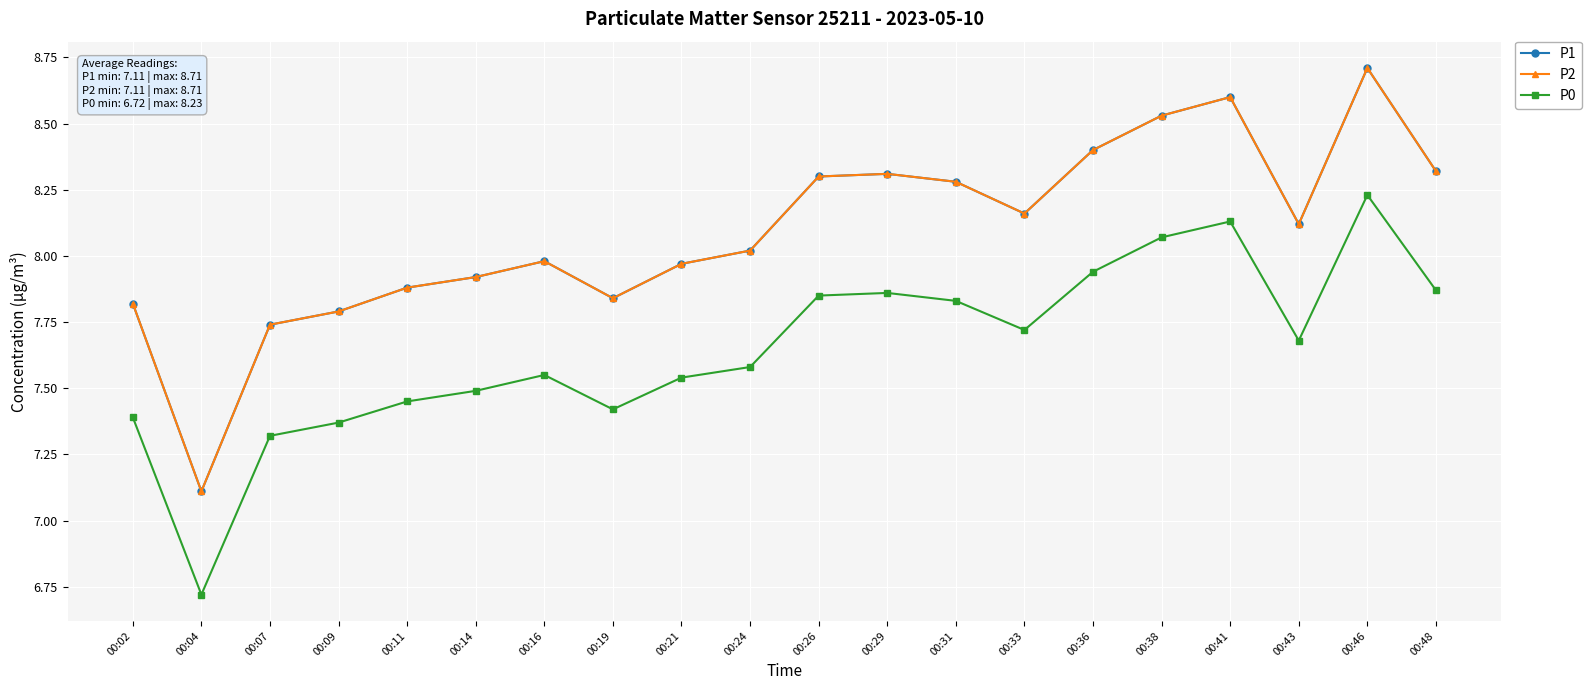

What is the difference between the highest and lowest values at 00:11?

0.4